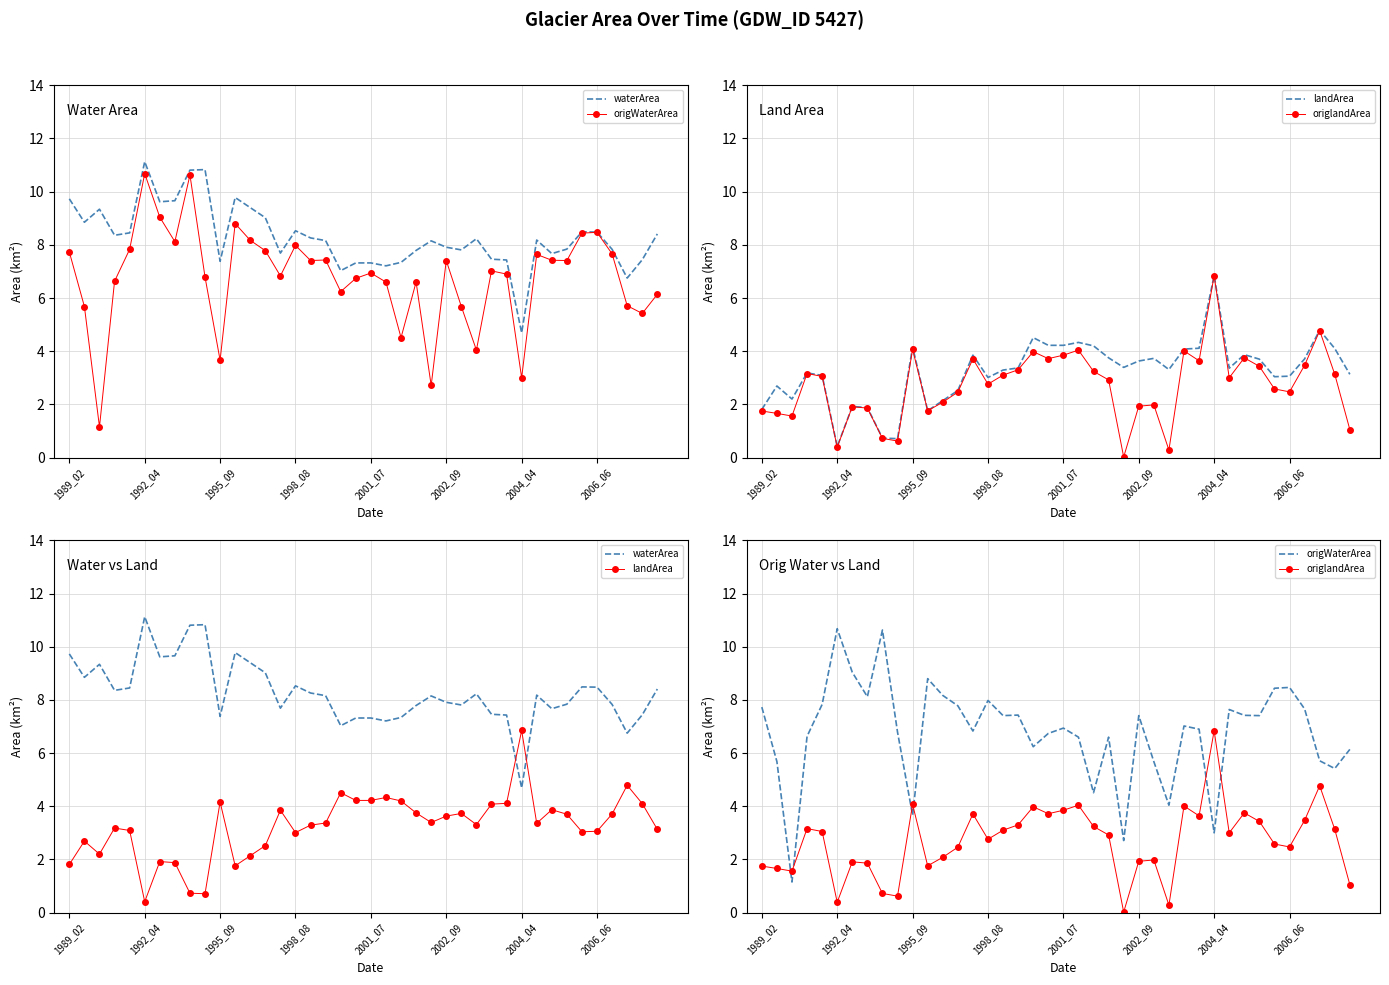

What is the approximate value of origlandArea at 17?

3.3